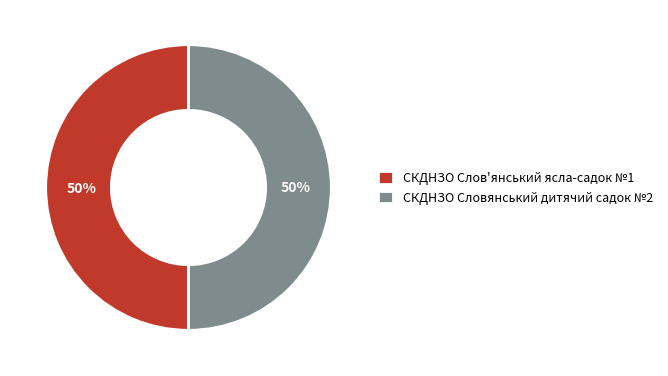

Approximately how many times larger is the value at СКДНЗО Словянський дитячий садок №2 compared to СКДНЗО Слов'янський ясла-садок №1?

1.0